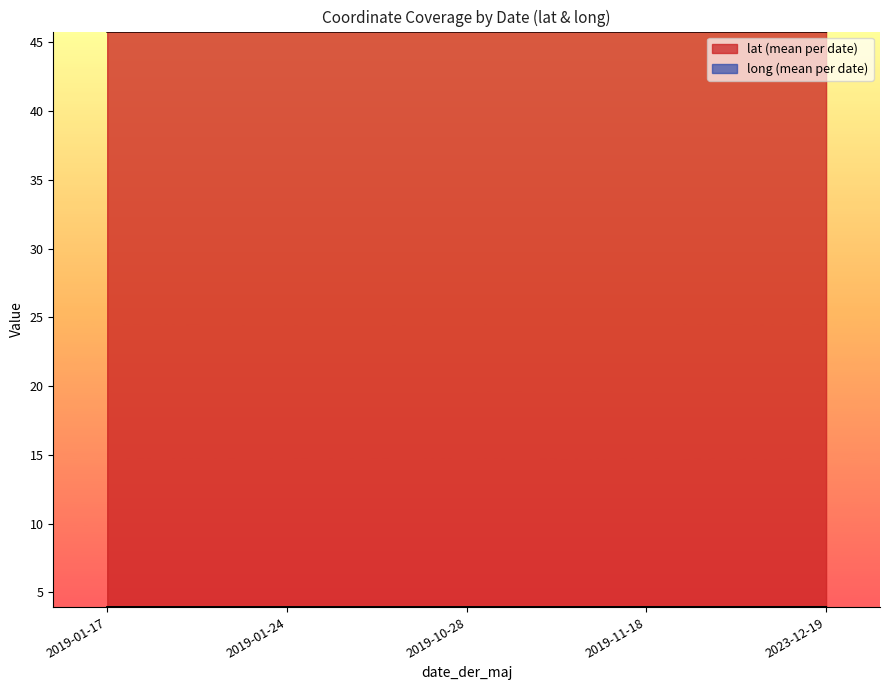

In long, how many points are higher than both neighbors (excluding endpoints)?

2